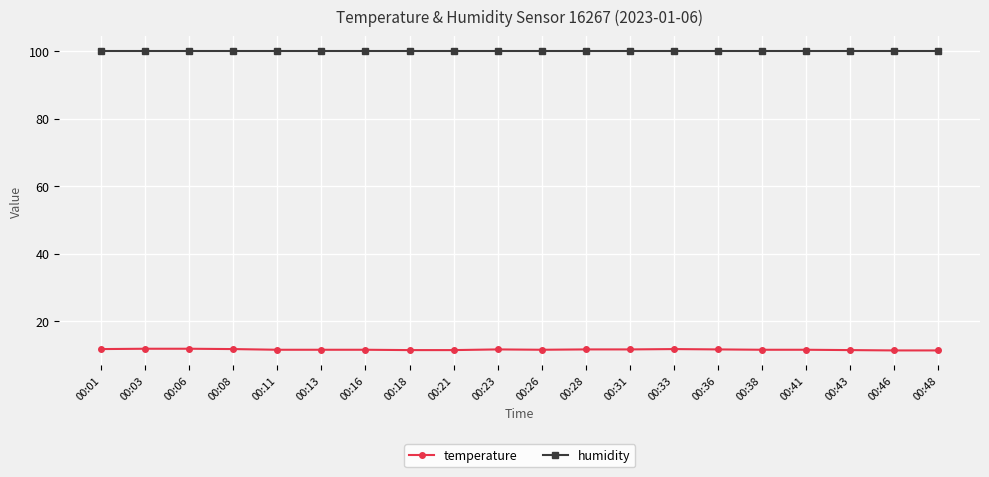

Does the chart display data point markers on the line(s)?

Yes